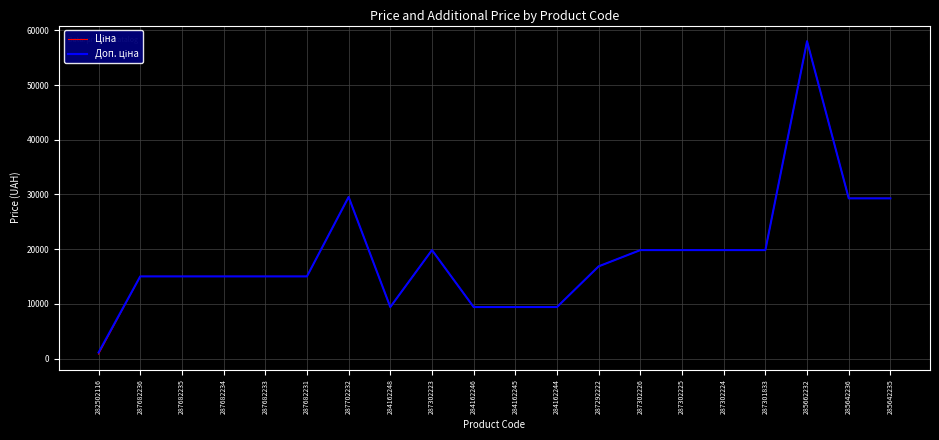

What is the greatest value displayed?

58037.0